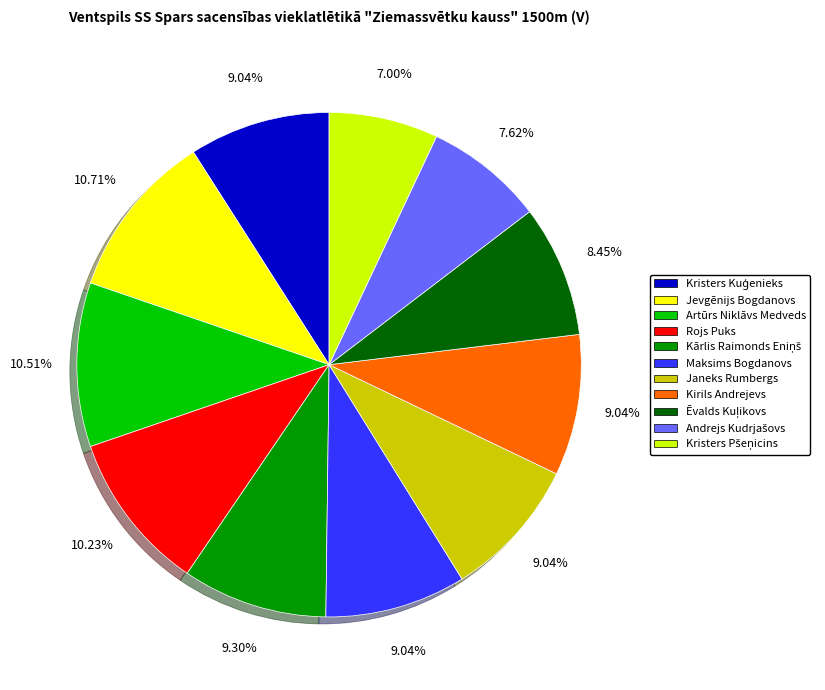

Between Rojs Puks and Maksims Bogdanovs, which is larger?

Rojs Puks